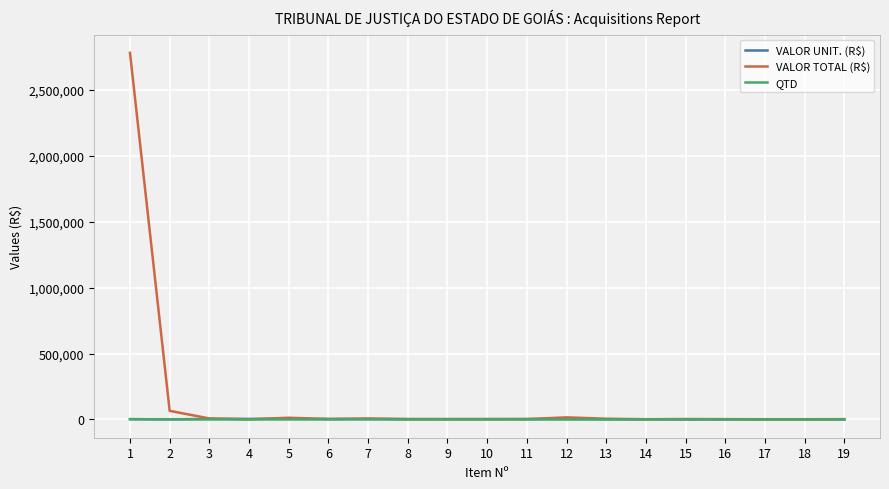

What is the greatest value displayed?

2782724.0